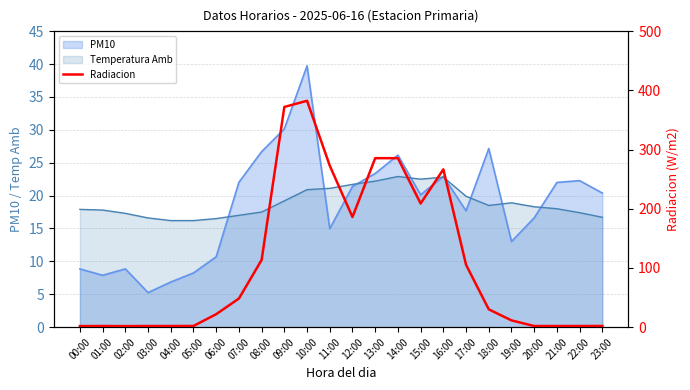

Where is the data nearest to the value 192?

12:00